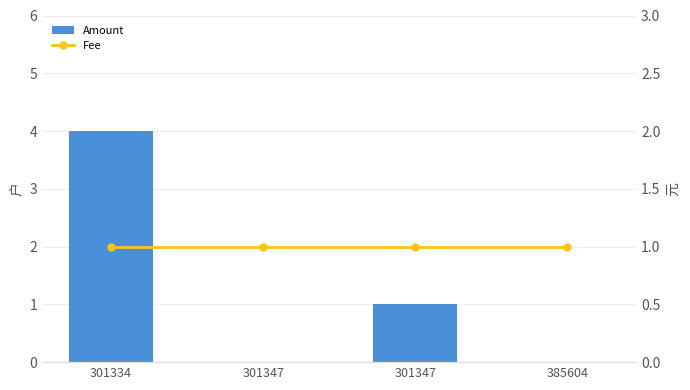

Count the number of categories in the chart.

4